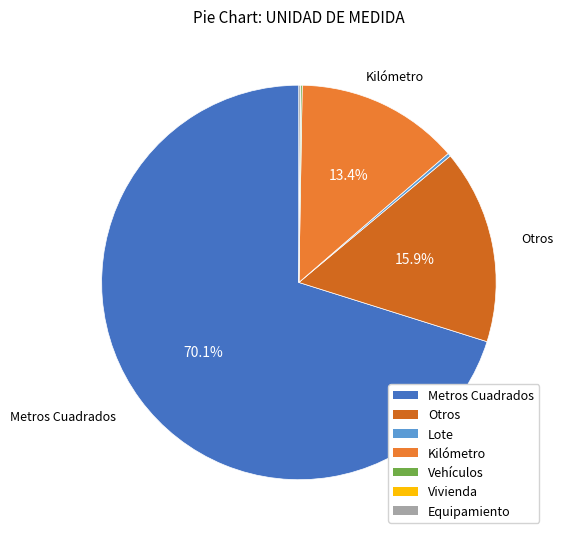

How many slices are in this pie chart?

7